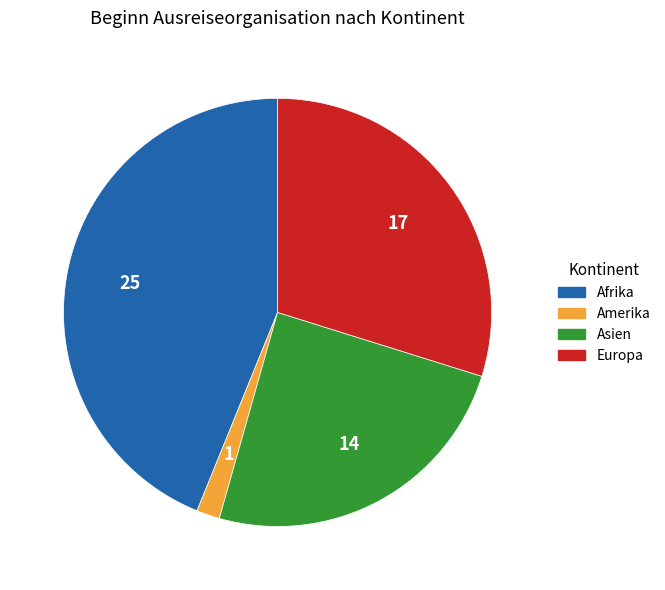

Is there any slice that represents more than half of the pie?

No